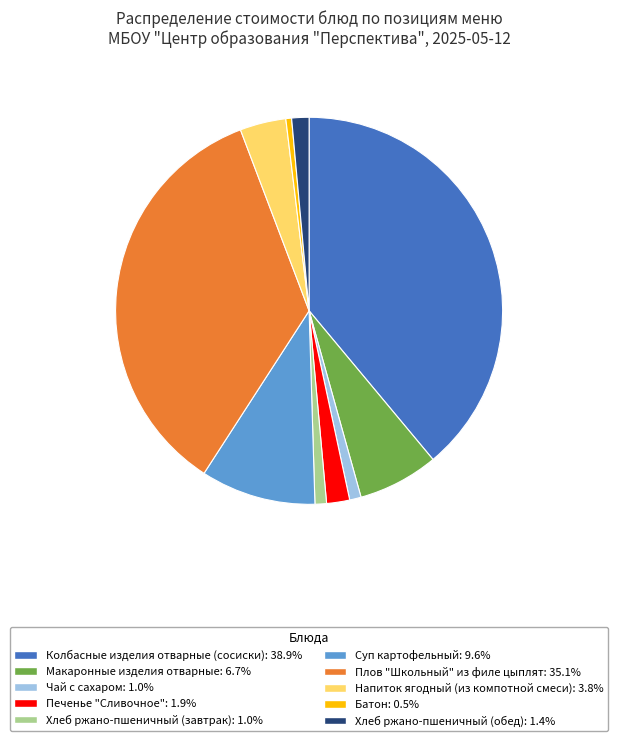

Approximately how many times larger is the value at Макаронные изделия отварные: 6.7% compared to Батон: 0.5%?

14.0